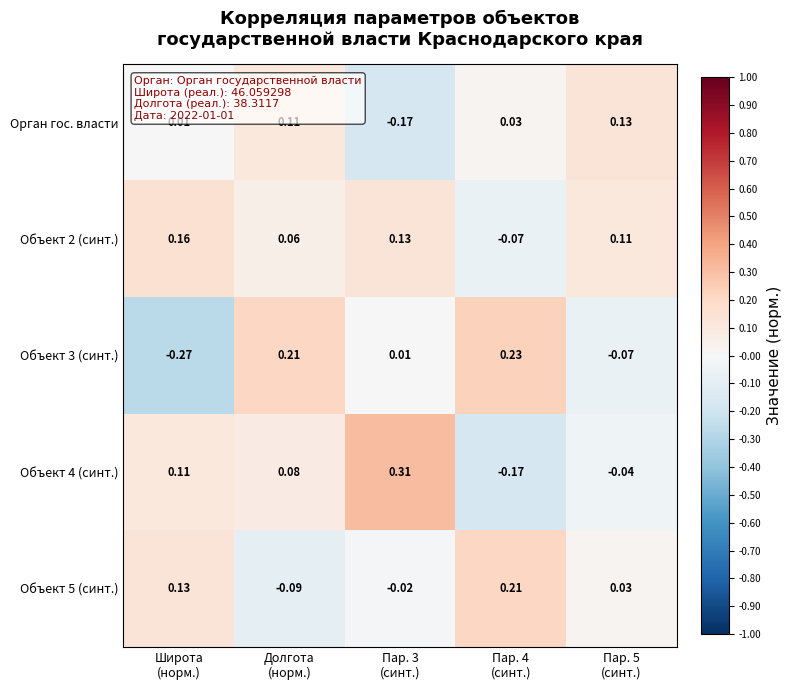

How many series are shown in this chart?

5